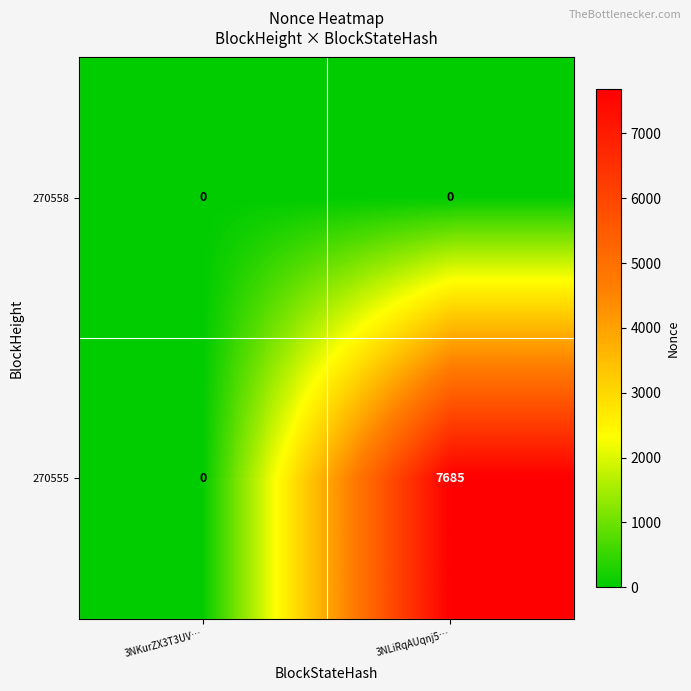

What is the difference between the highest and lowest values at 3NLiRqAUqnj5…?

7685